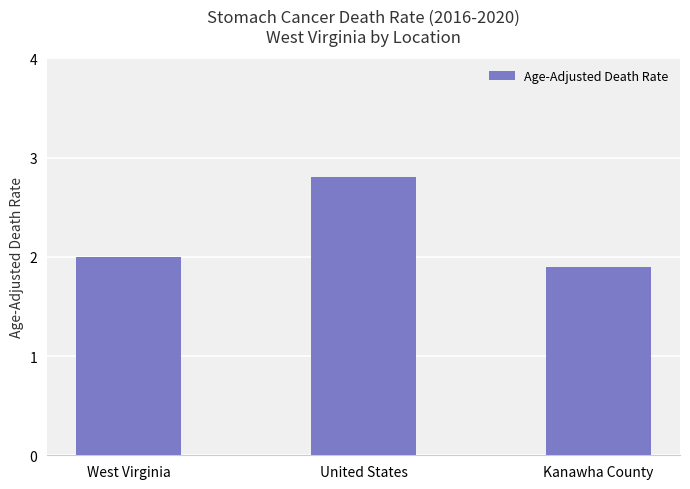

Reading left to right, transcribe all the data shown in this chart.

West Virginia=2.0	United States=2.8	Kanawha County=1.9